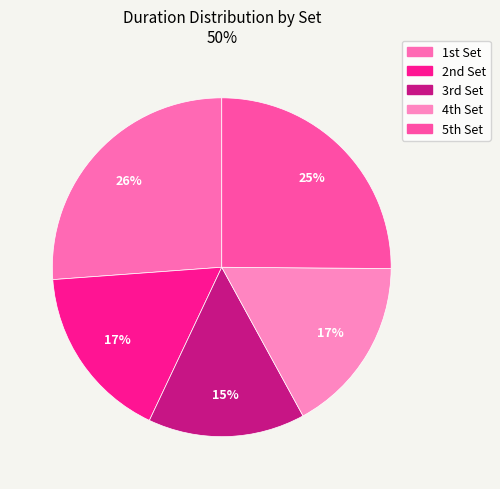

How many segments does this pie chart have?

5